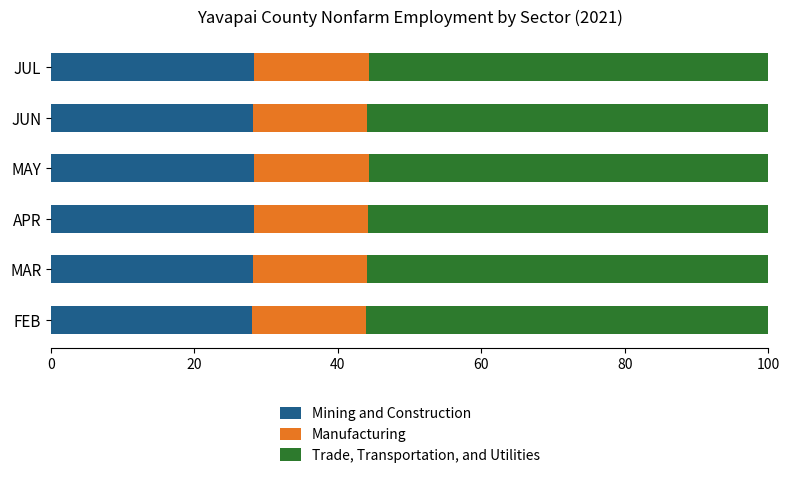

What is the highest value of the Mining and Construction series?

28.3